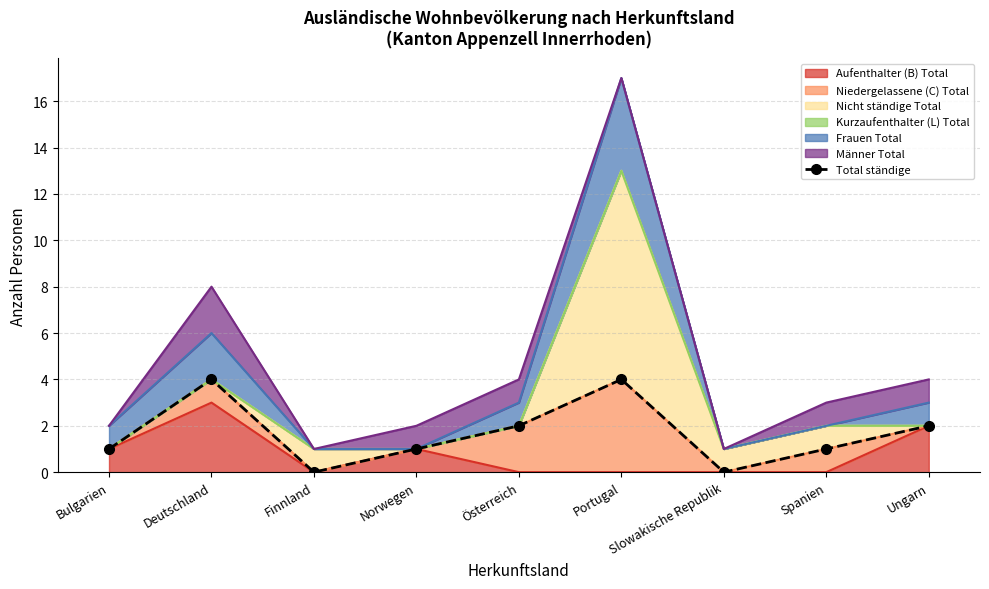

List the labels in order of value, smallest first.

Finnland, Slowakische Republik, Bulgarien, Norwegen, Spanien, Österreich, Ungarn, Deutschland, Portugal